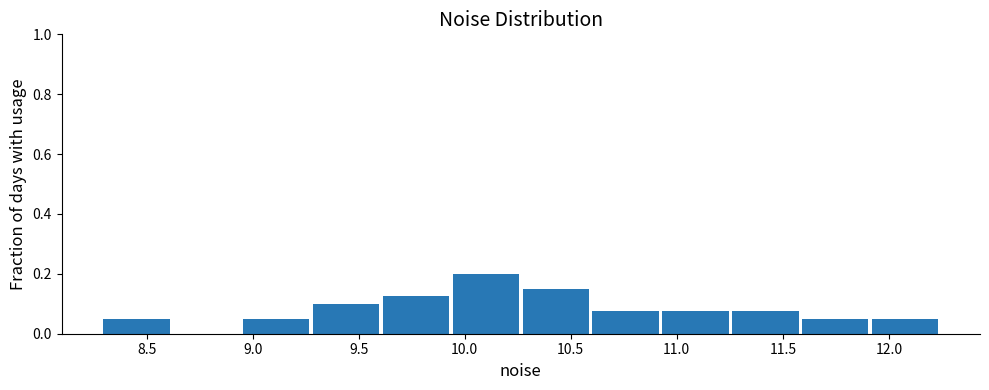

Reading left to right, transcribe this chart: for each bar, give the range it covers on the x-axis and its height. Neither the bar edges nor the heights are printed on the chart, so give them approximately, as read against the axes.

8.30 to 8.65: 0.06
8.65 to 8.95: 0
8.95 to 9.30: 0.06
9.30 to 9.60: 0.10
9.60 to 9.95: 0.12
9.95 to 10.25: 0.20
10.25 to 10.60: 0.16
10.60 to 10.95: 0.08
10.95 to 11.25: 0.08
11.25 to 11.60: 0.08
11.60 to 11.90: 0.06
11.90 to 12.25: 0.06